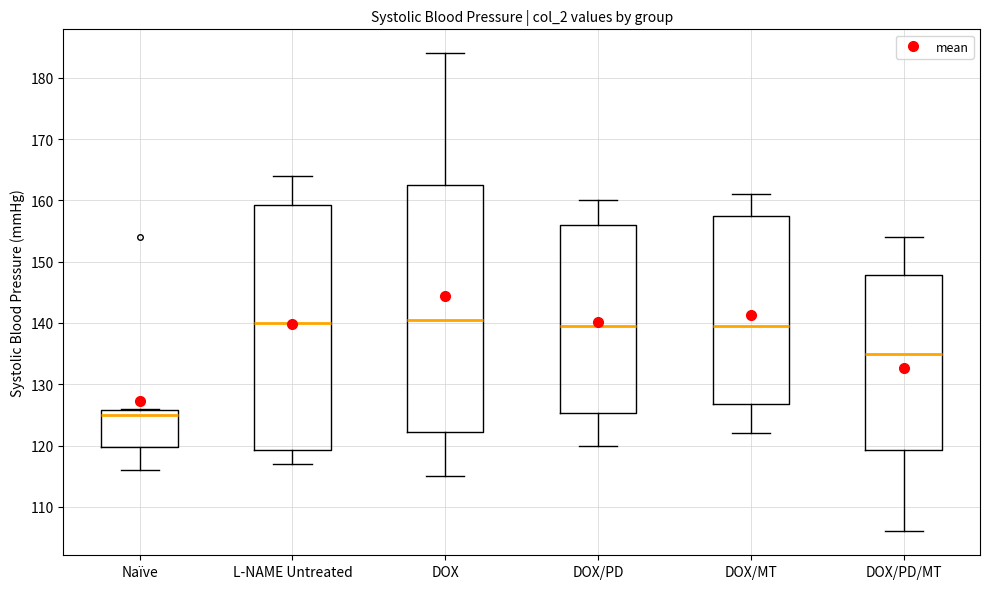

Reading left to right, transcribe this box plot: for each box, give where its median line is, the range the box spans, and where its two whiskers end, as read against the y-axis. The values are not printed on the chart, so give them approximately, as read against the axis.

Naïve: median 125, box 120 to 126, whiskers 116 to 126
L-NAME Untreated: median 140, box 119 to 159, whiskers 117 to 164
DOX: median 141, box 122 to 163, whiskers 115 to 184
DOX/PD: median 140, box 125 to 156, whiskers 120 to 160
DOX/MT: median 140, box 127 to 158, whiskers 122 to 161
DOX/PD/MT: median 135, box 119 to 148, whiskers 106 to 154